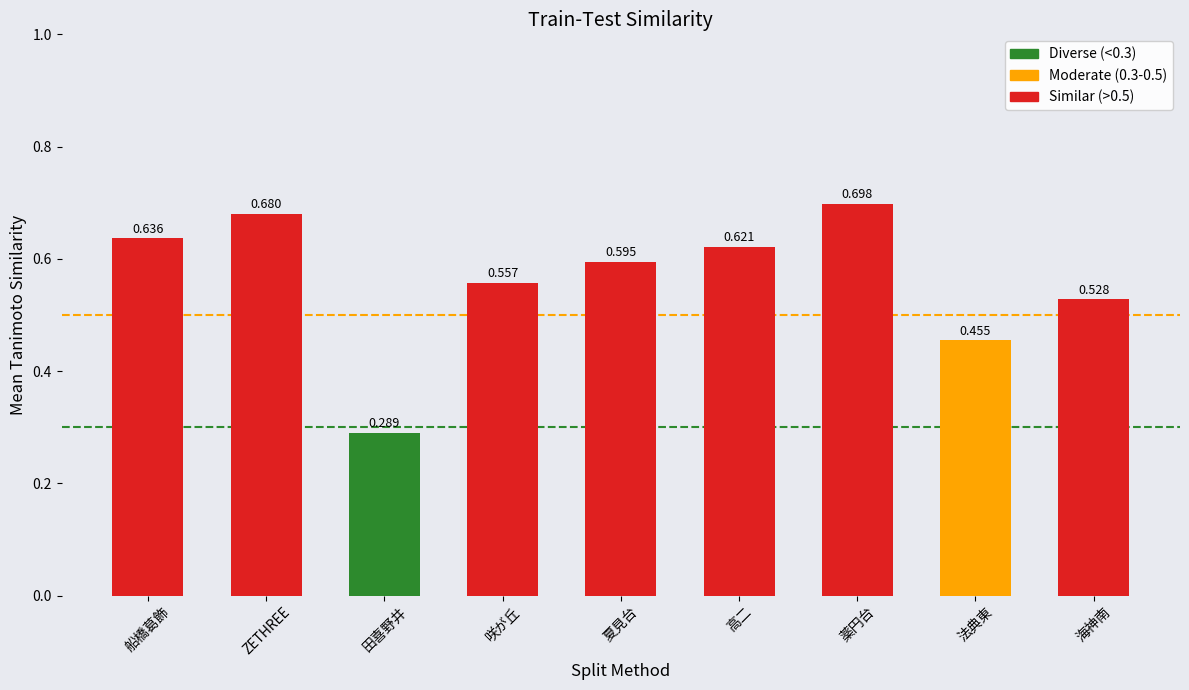

True or false: the data shows 0.1 at 田喜野井.

False